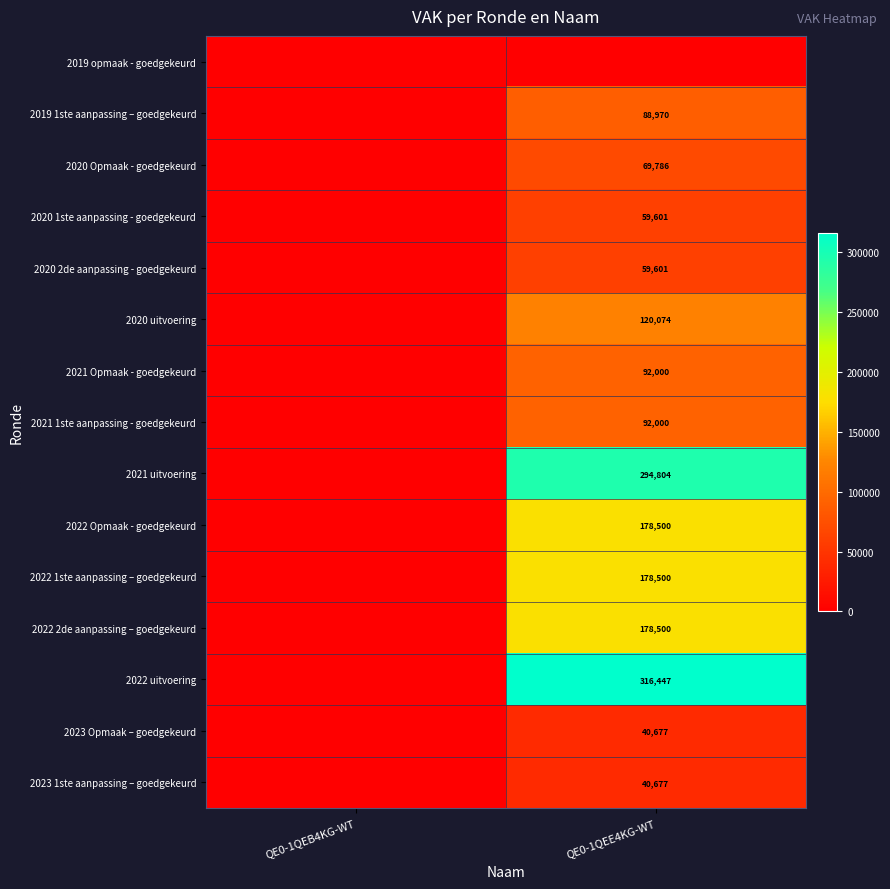

Is it true that 2019 1ste aanpassing – goedgekeurd equals 88970 at QE0-1QEE4KG-WT?

True